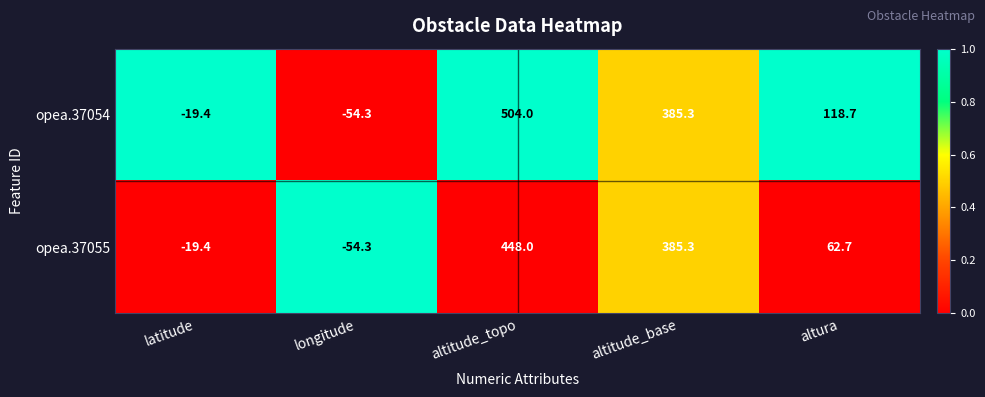

What is the average value of the opea.37054 series?

186.9